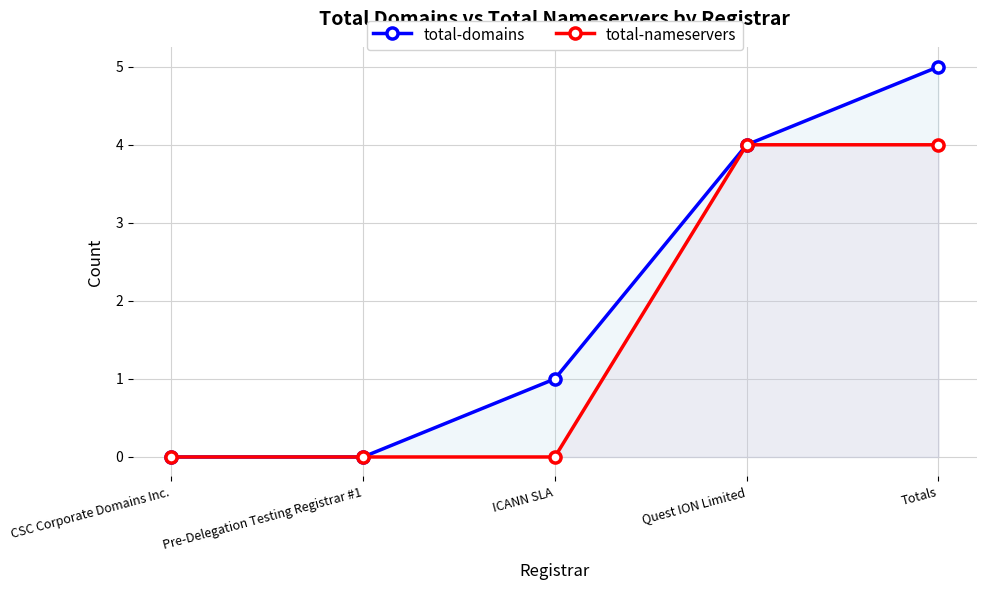

Reading left to right, what are all the values shown in this chart?

total-domains: 0	0	1	4	5
total-nameservers: 0	0	0	4	4